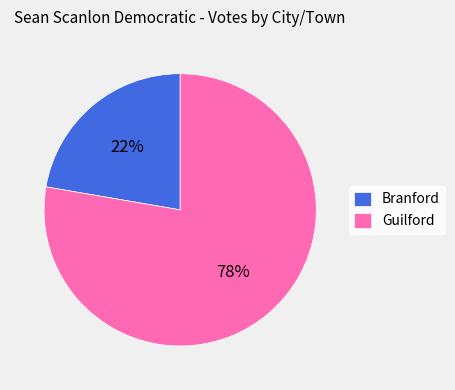

True or false: Branford accounts for 22% of the total.

True